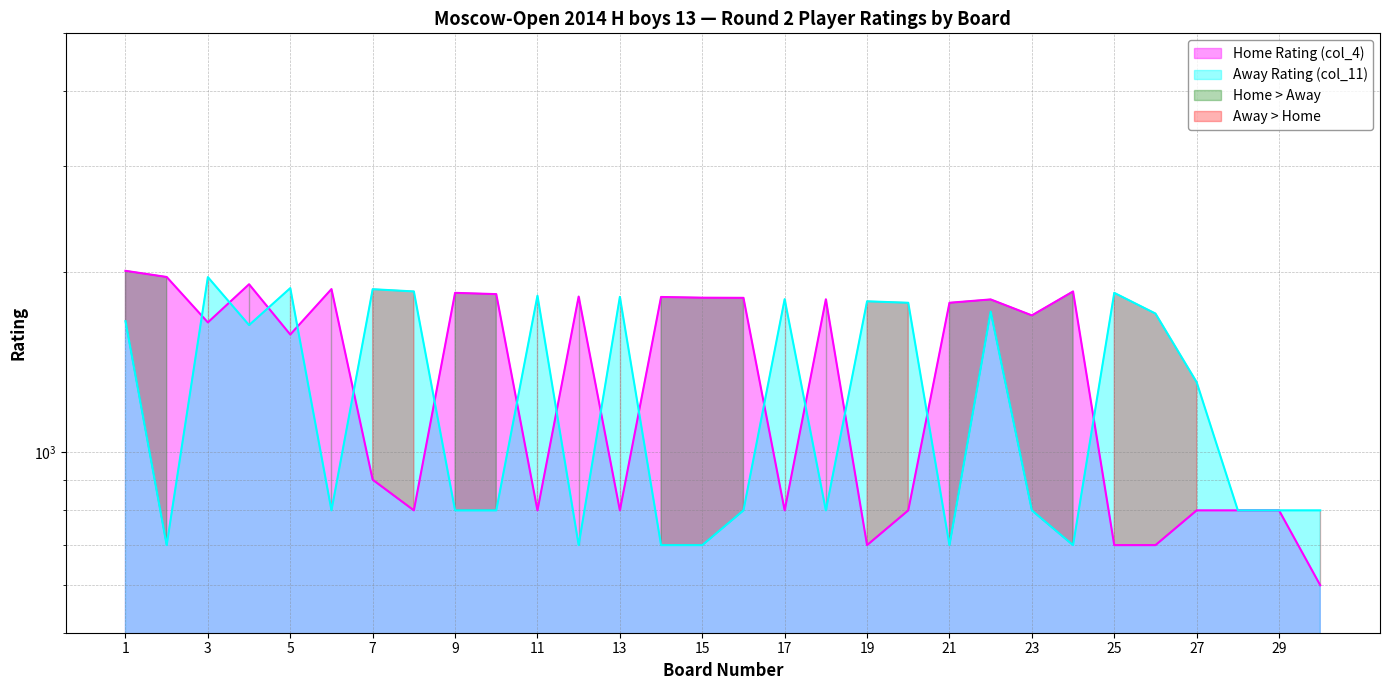

How many categories are shown in the chart?

30